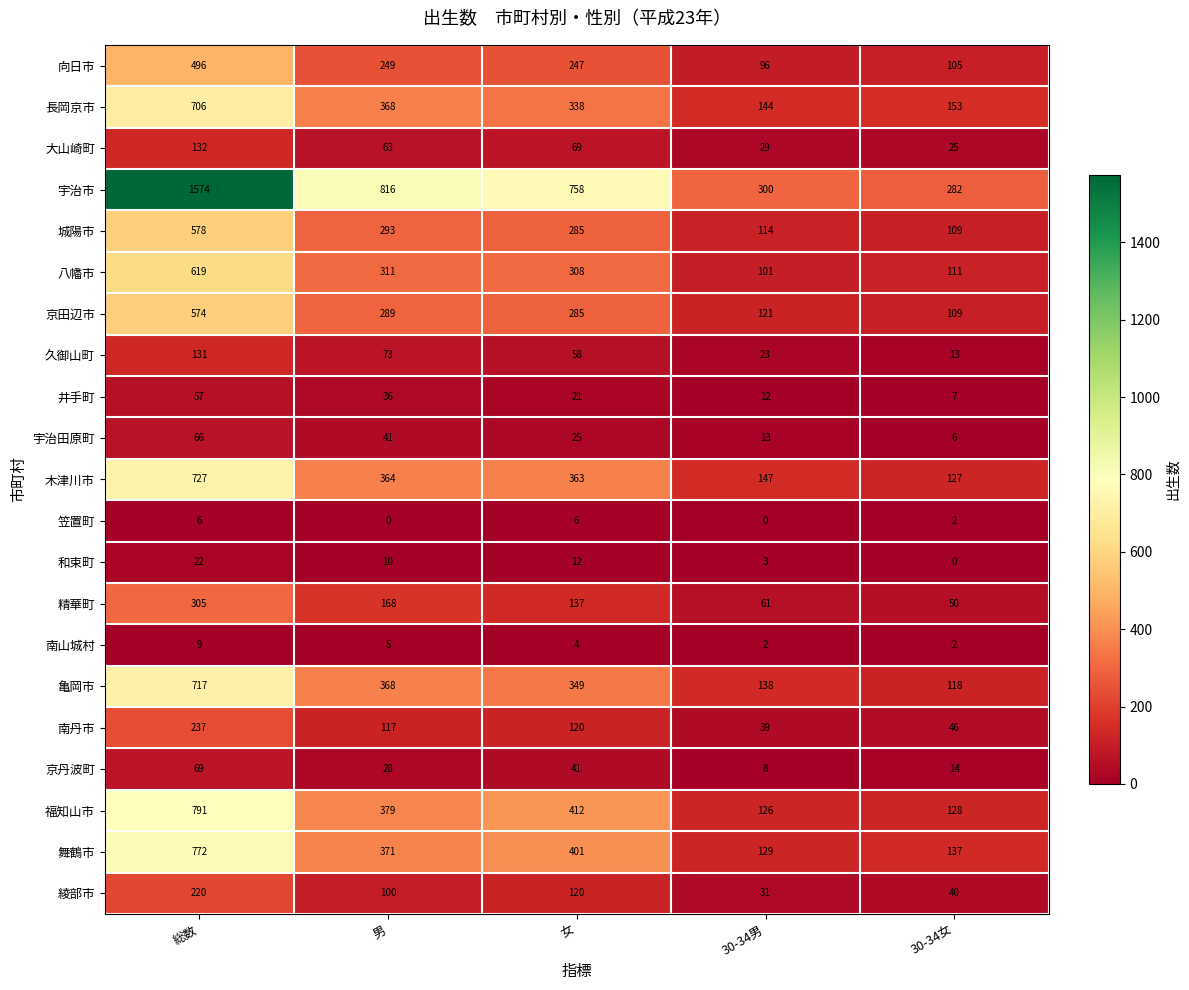

True or false: 精華町 has a value of 50 at 30-34女.

True